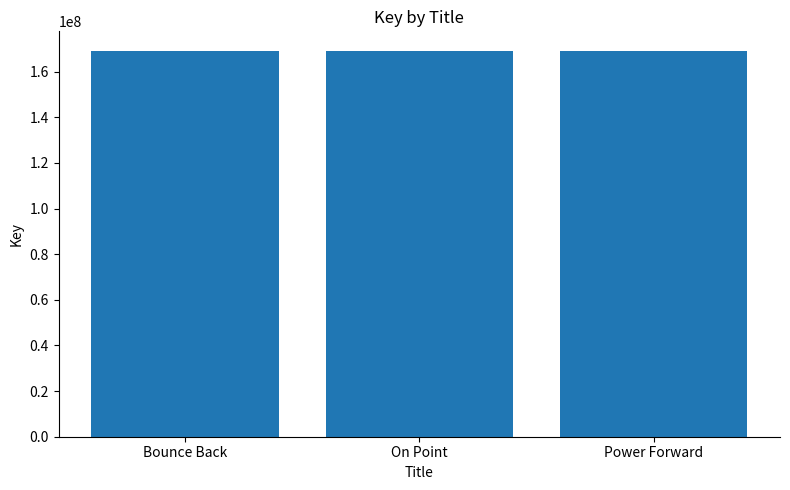

How many data points are less than 169189071?

1